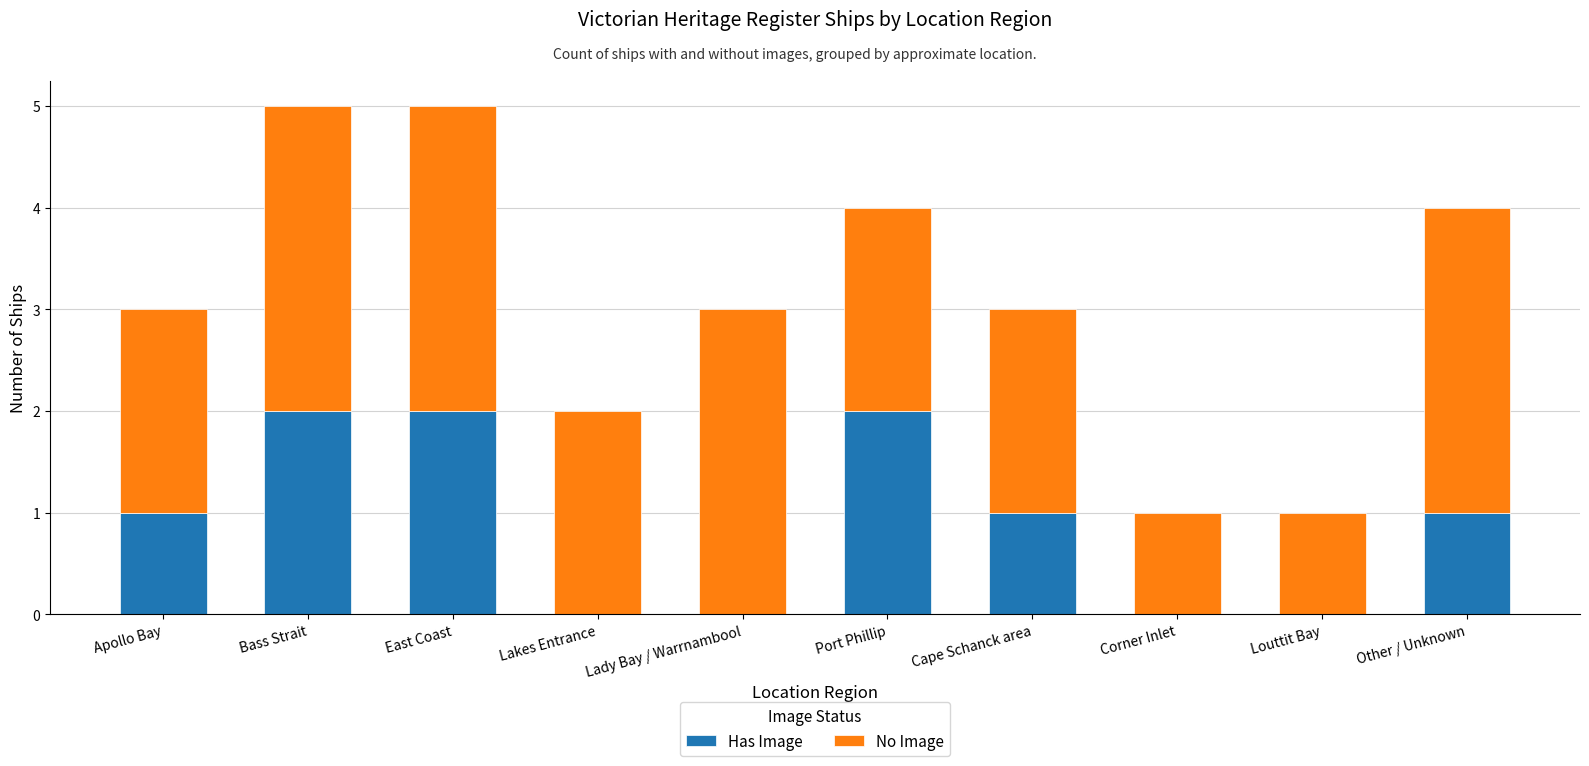

What is the sum of the Has Image values at Apollo Bay and Port Phillip?

3